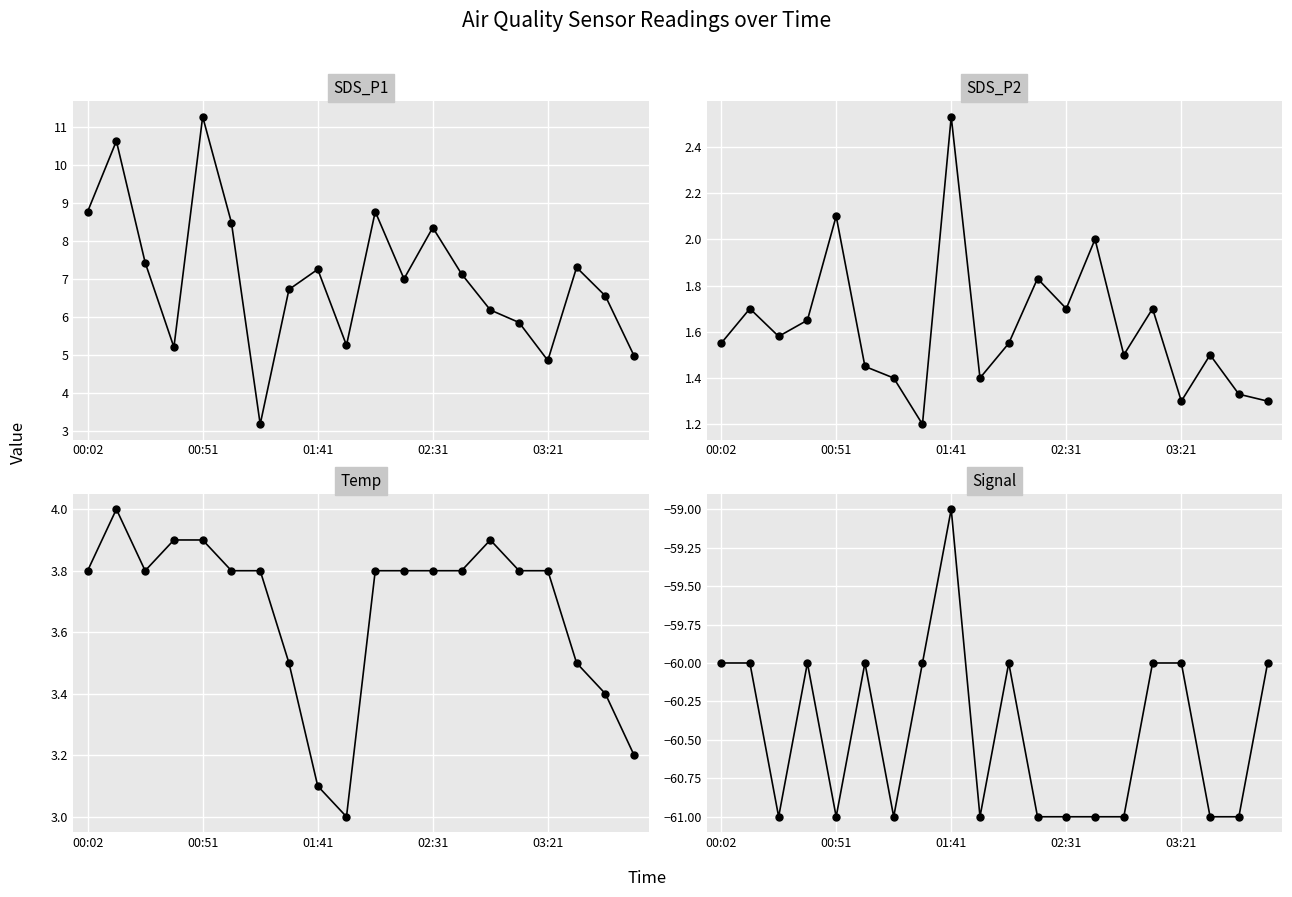

Is it true that Temp equals 5.6 at 5?

False